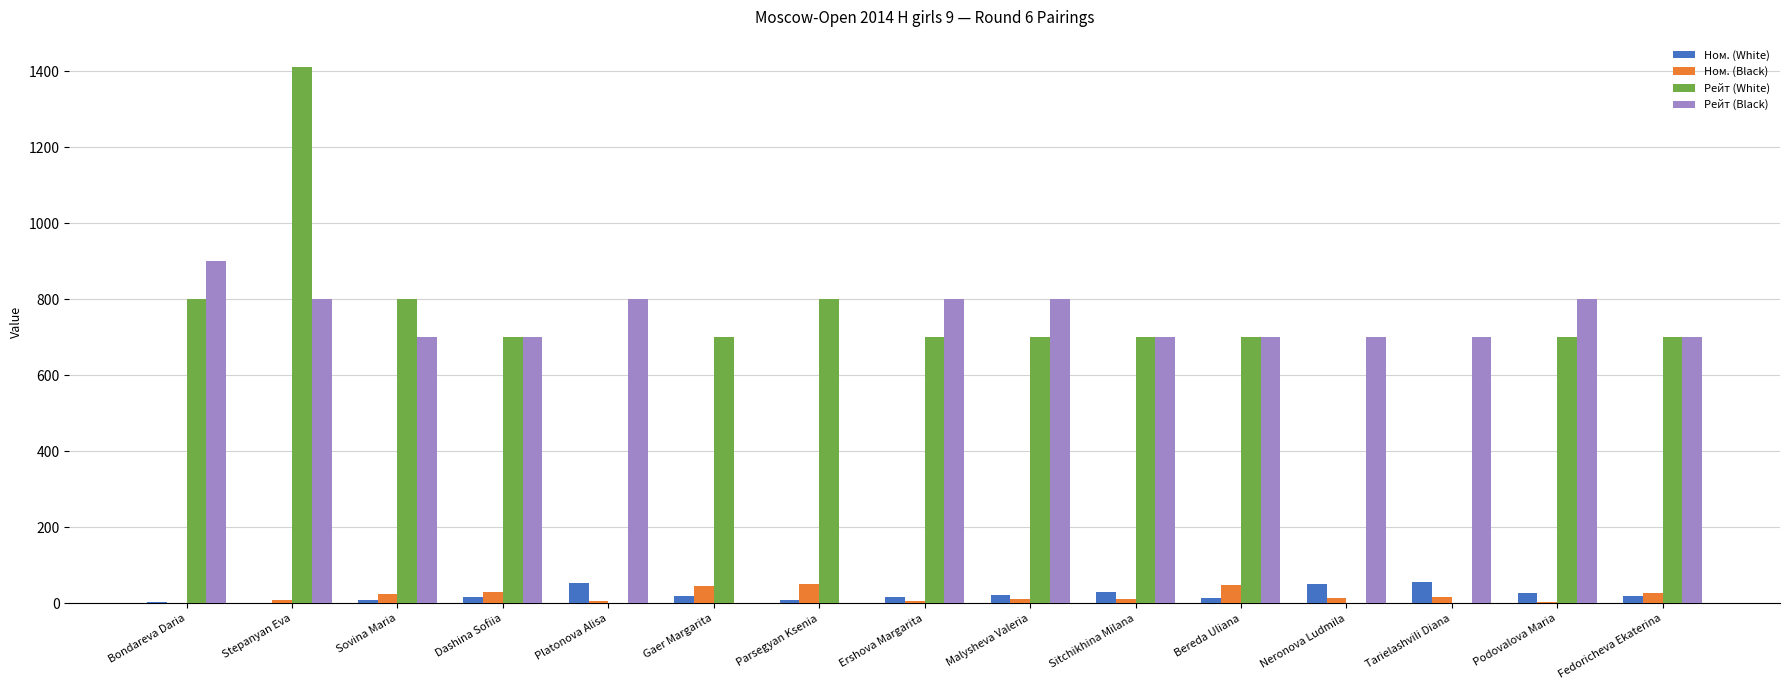

What is the sum of all Рейт (White) values?

9412